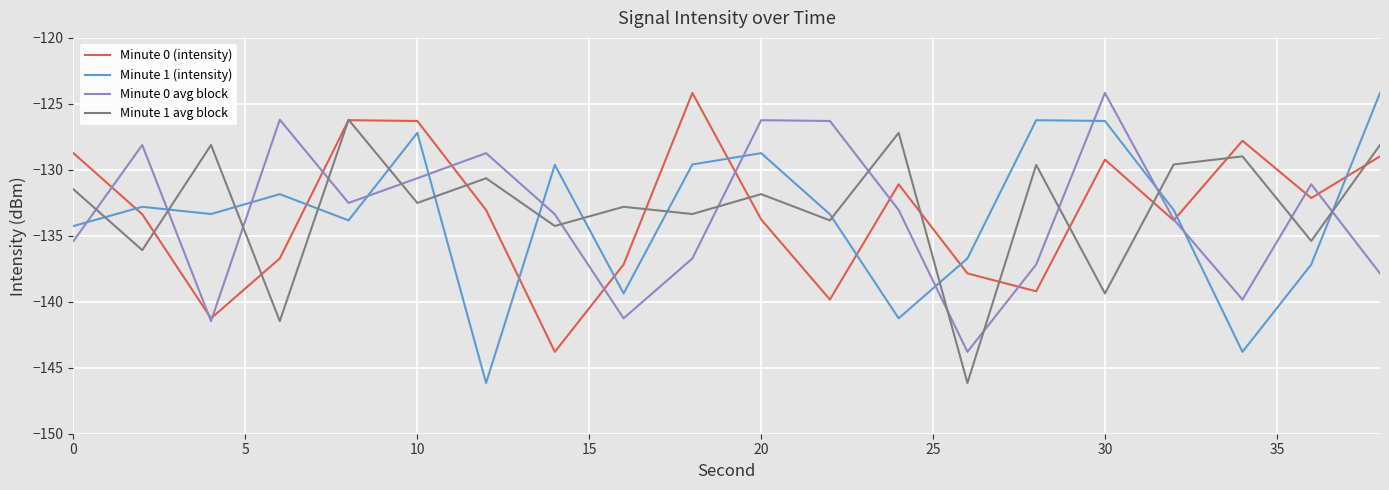

What is the highest value of the Minute 0 avg block series?

-124.2